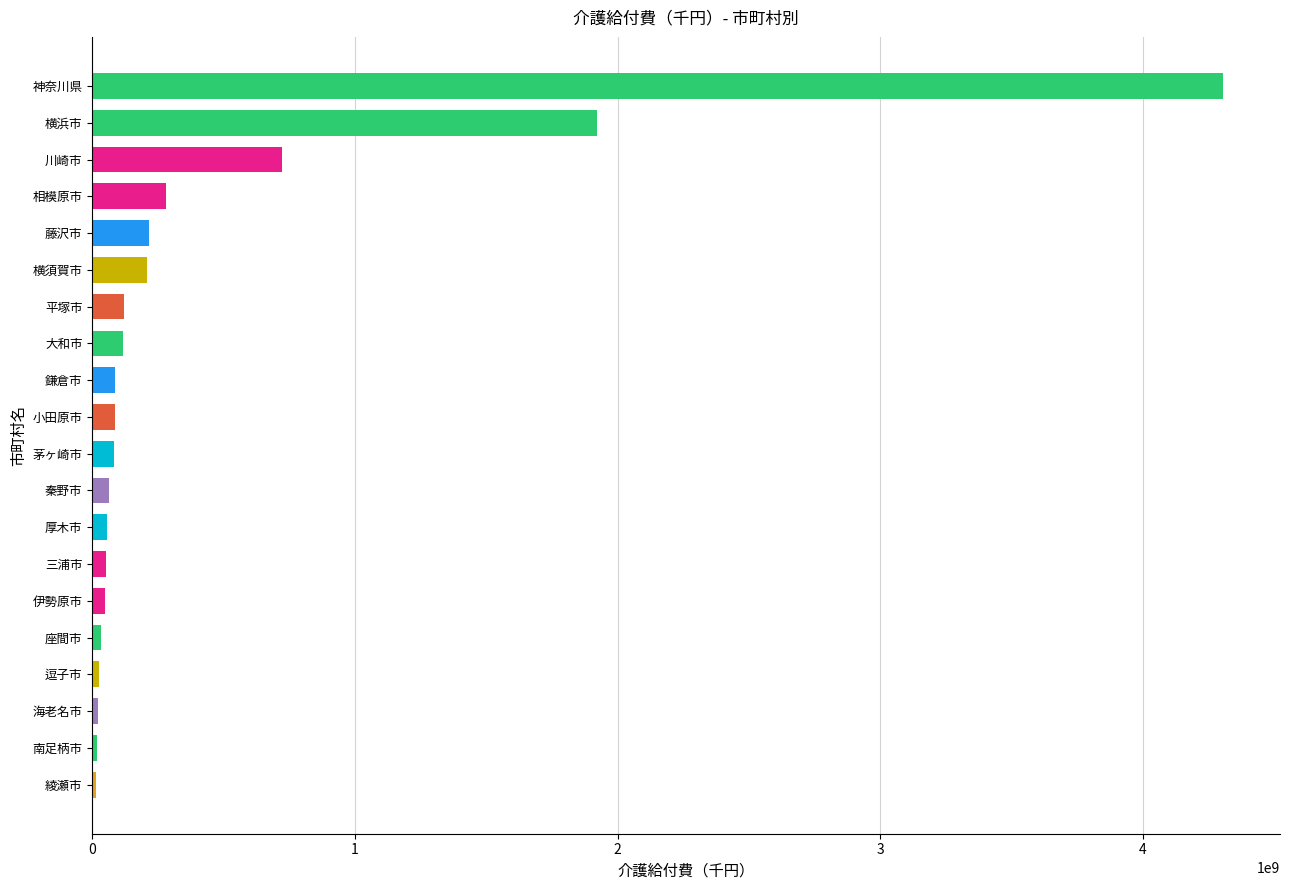

How many bars are there in total?

20